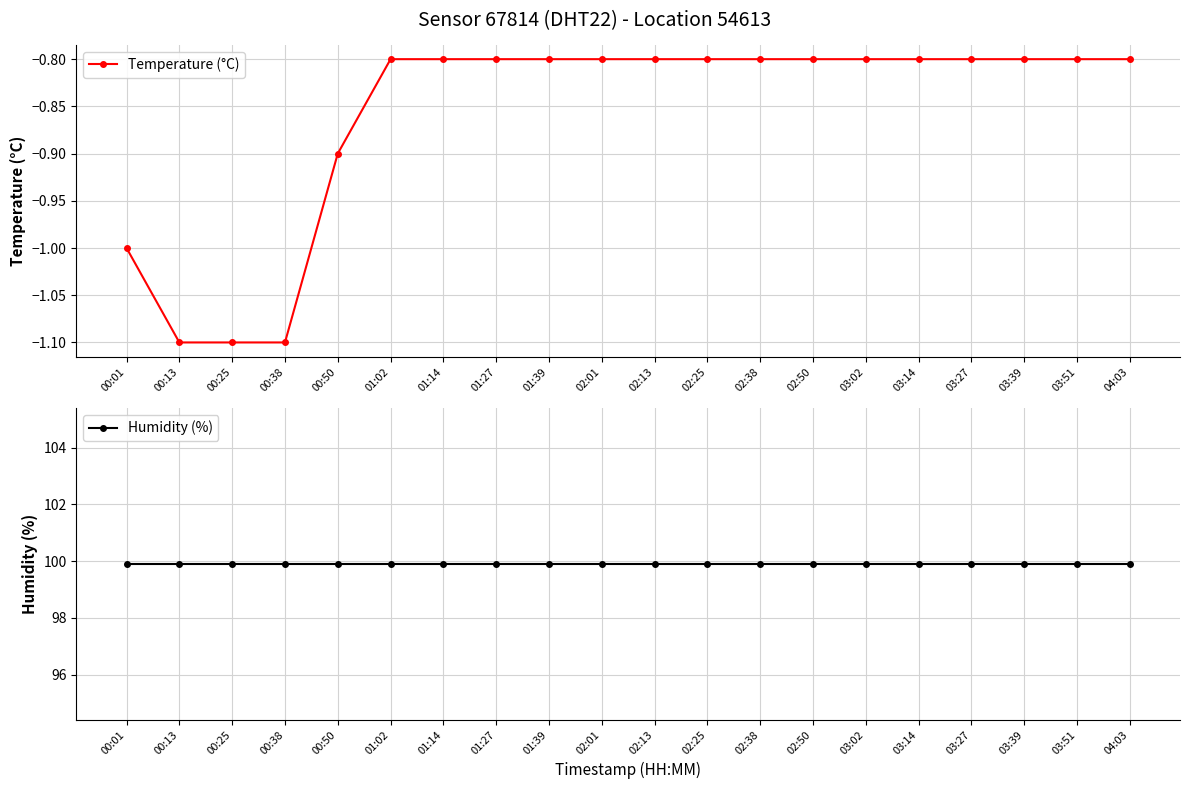

Is this an area chart (filled region under the line)?

No